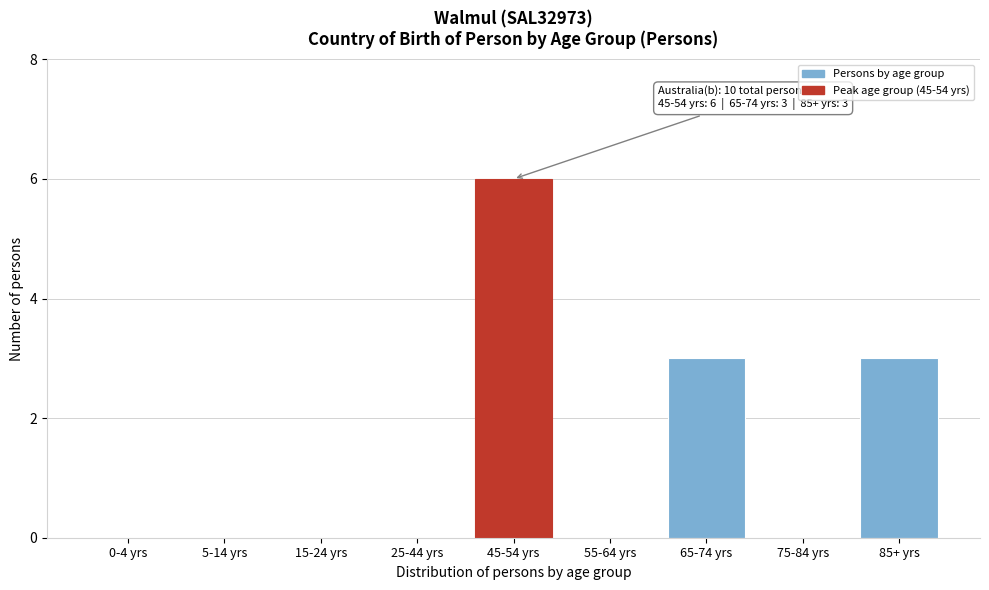

Reading right to left, list all the values displayed in this chart.

85+ yrs=3	75-84 yrs=0	65-74 yrs=3	55-64 yrs=0	45-54 yrs=6	25-44 yrs=0	15-24 yrs=0	5-14 yrs=0	0-4 yrs=0